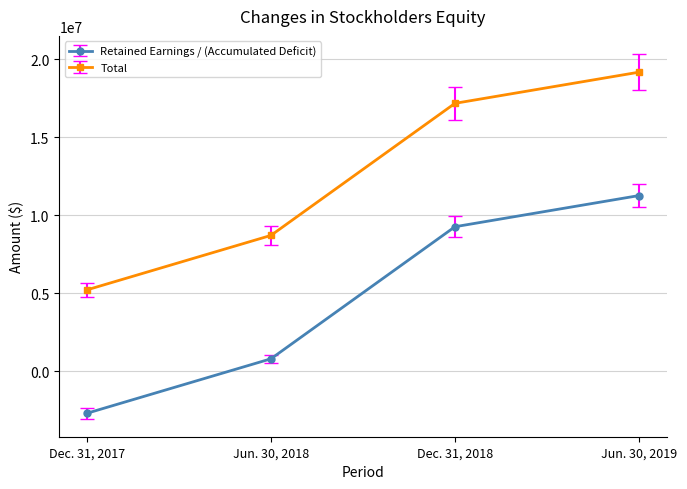

How many values in the Total series are below 17174000?

2